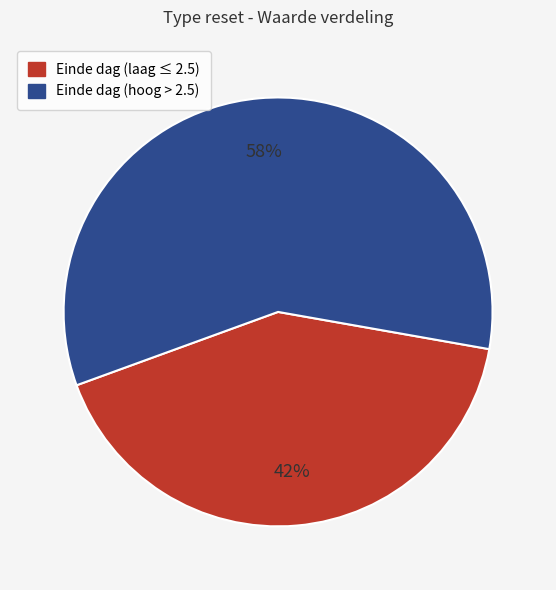

Is there any slice that represents more than half of the pie?

Yes